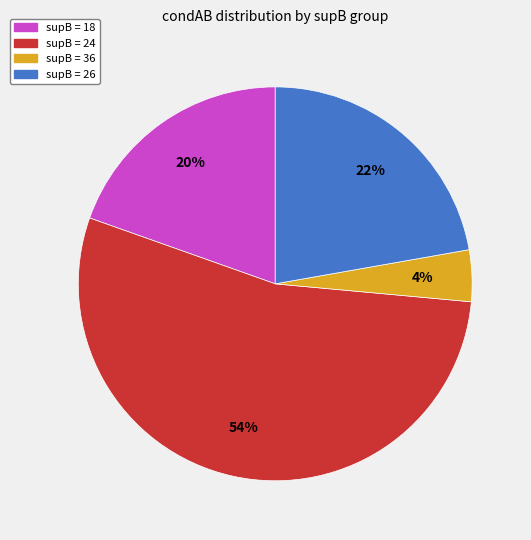

Is there a majority slice in this chart?

Yes